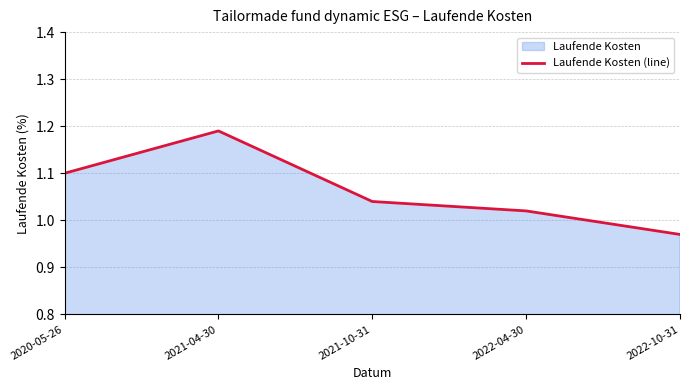

What is the ratio of the value at 2021-10-31 to the value at 2022-04-30?

1.0